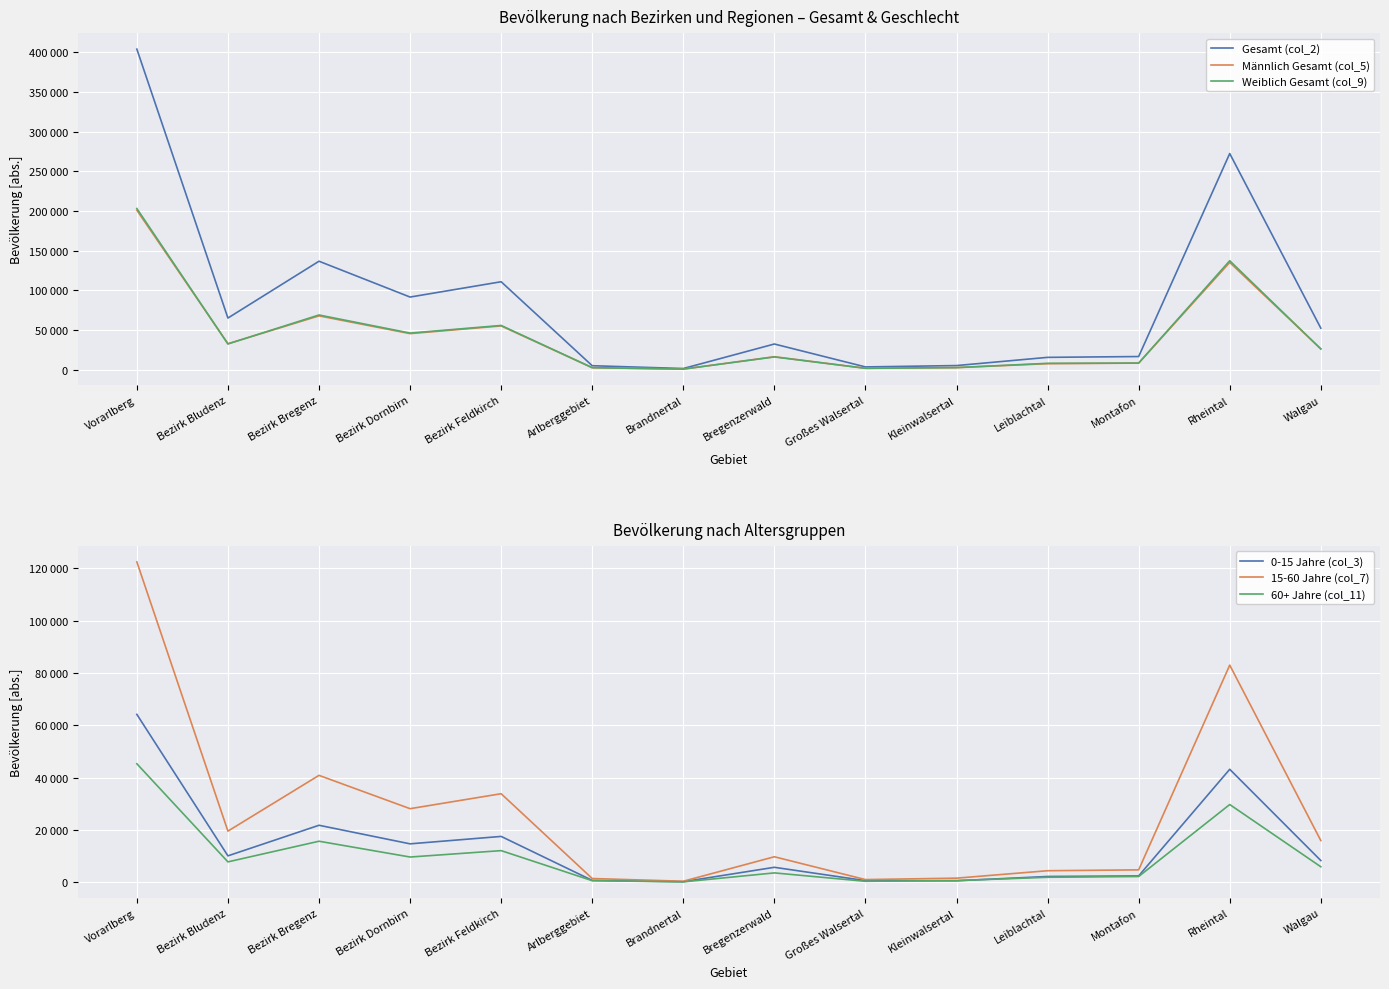

Where is the first local minimum for 0-15 Jahre (col_3)?

Bezirk Bludenz